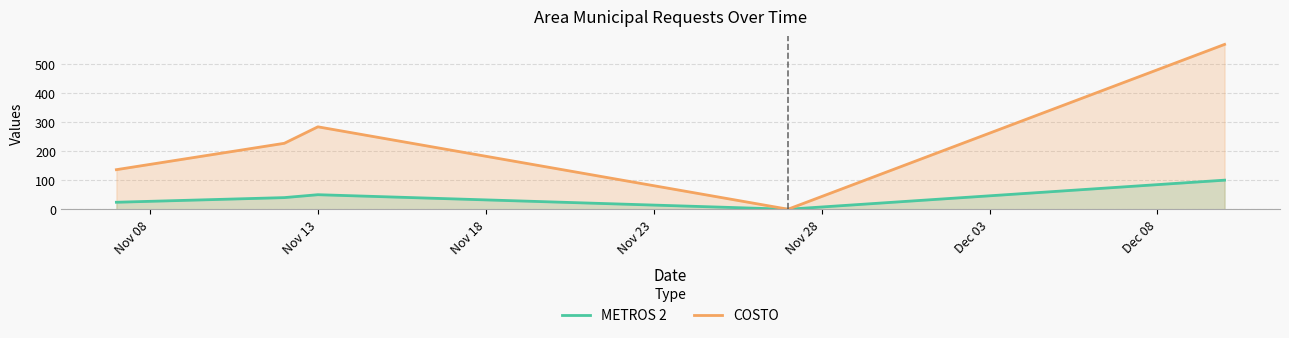

How many data points in METROS 2 are less than 40?

2